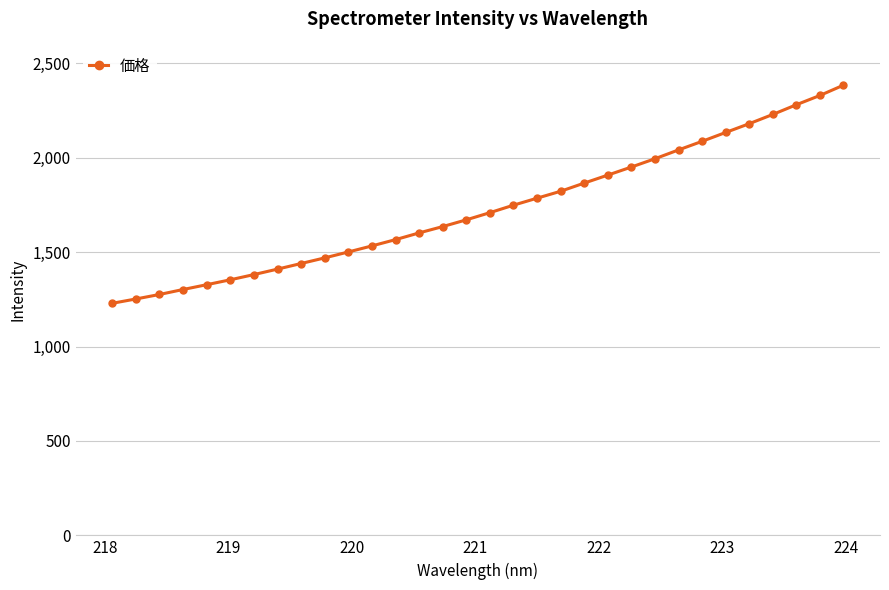

What is the minimum value shown in the chart?

1229.1